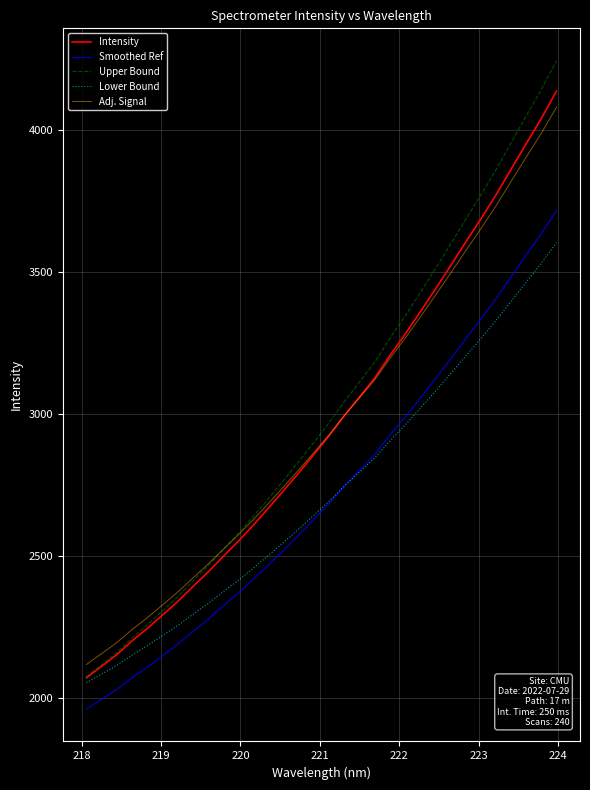

What is the greatest value displayed?

4245.7